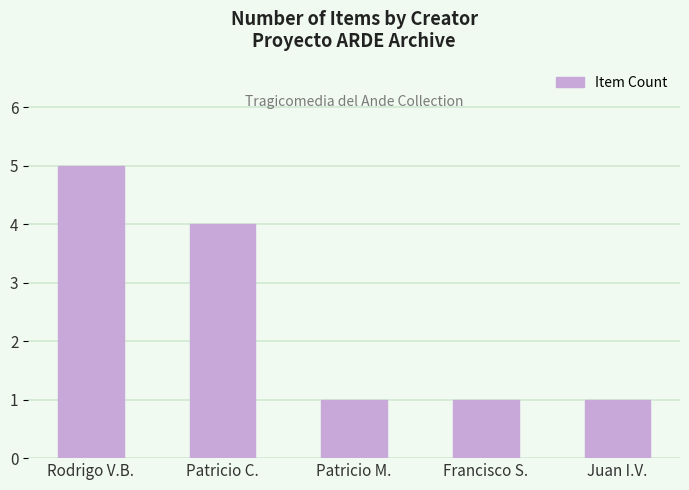

At which category does the chart reach its peak across all series?

Rodrigo V.B.